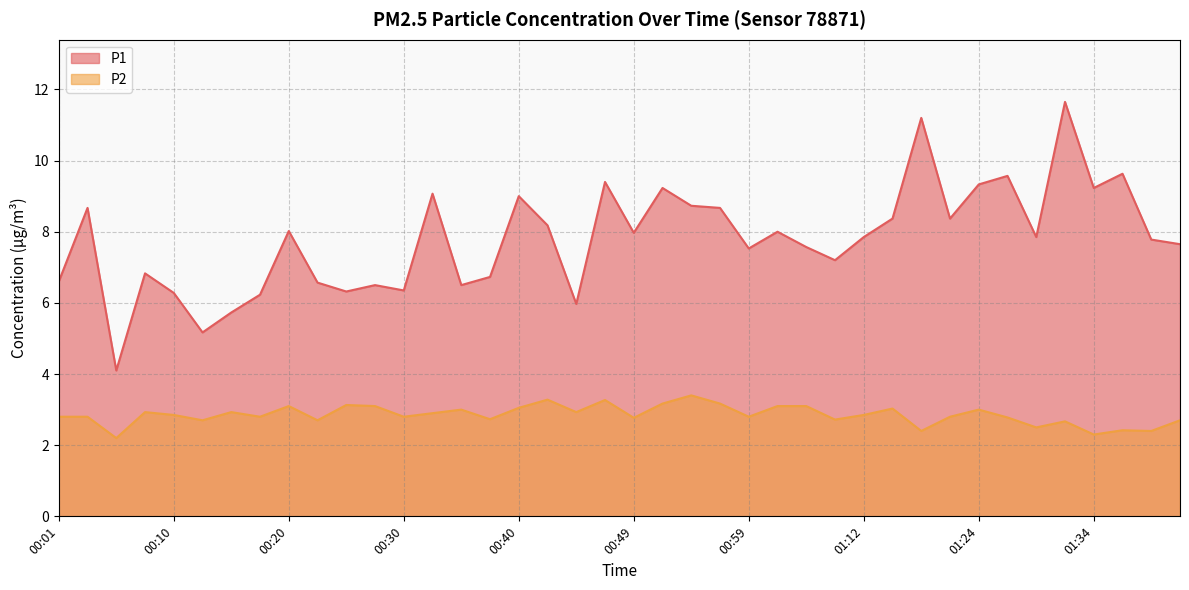

True or false: P1 and P2 cross at least once.

False